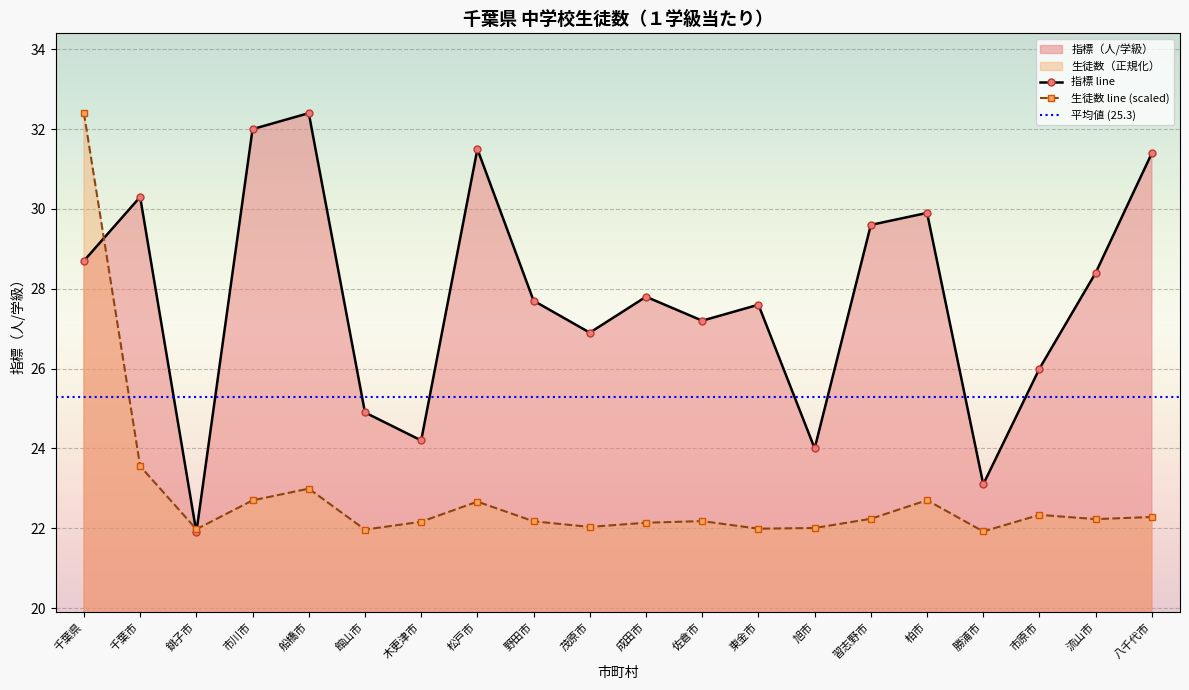

What is the difference between the 指標 values at 銚子市 and 館山市?

3.0